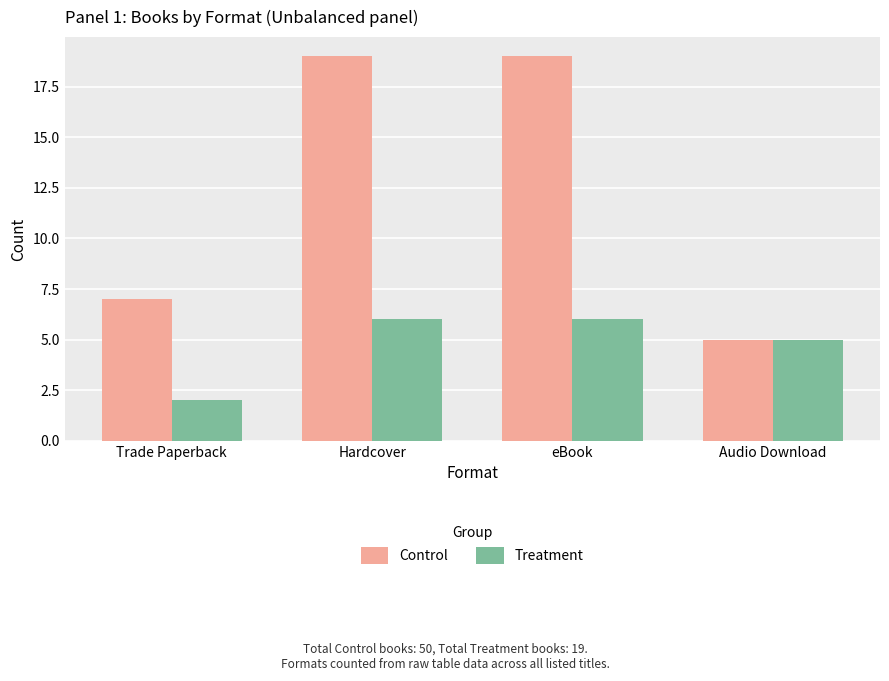

Reading right to left, what are all the values shown in this chart?

Control: Audio Download=5	eBook=19	Hardcover=19	Trade Paperback=7
Treatment: Audio Download=5	eBook=6	Hardcover=6	Trade Paperback=2